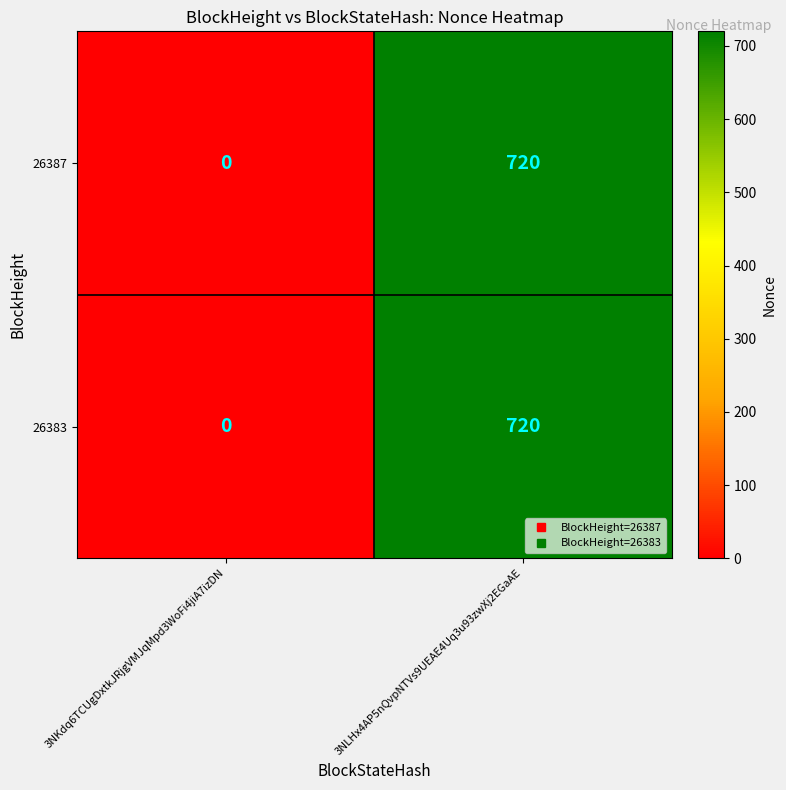

At which category is the sum across all series the highest?

3NLHx4AP5nQvpNTVs9UEAE4Uq3u93zwXj2EGaAE